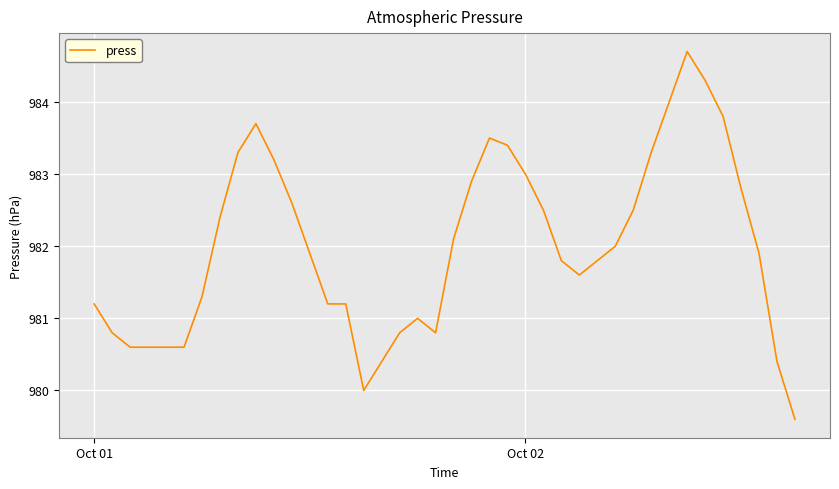

What is the difference between the maximum and minimum values?

5.1